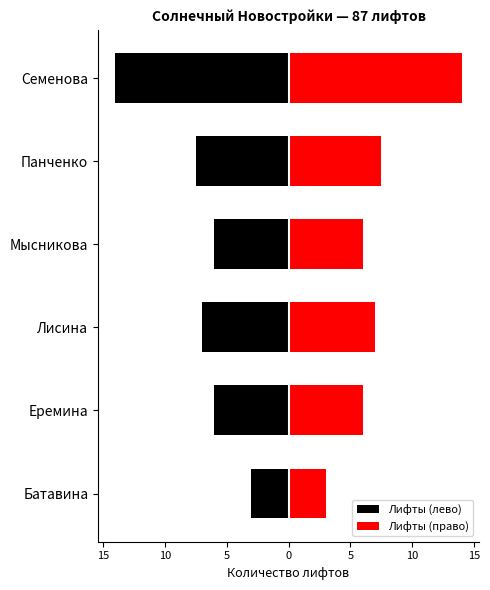

The Лифты (лево) series shows -1.4 at Батавина. True or false?

False